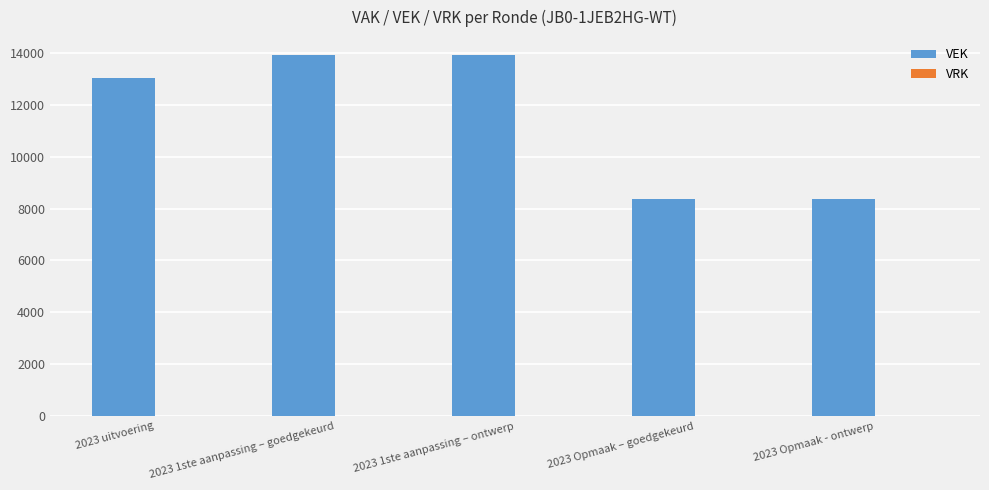

How many data points are less than 13019?

2